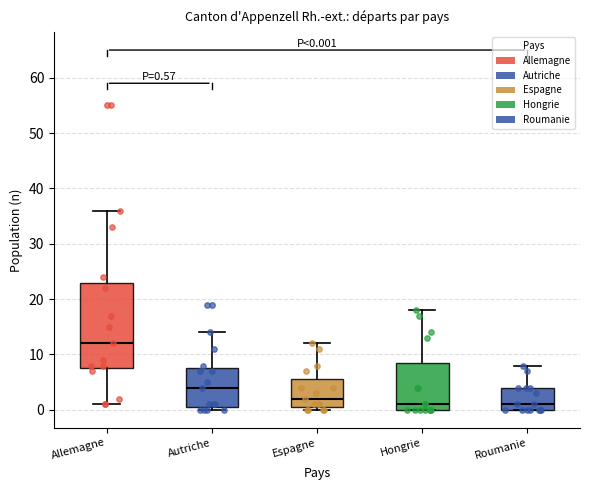

Which box is the tallest, from its lower edge to its upper edge?

Allemagne